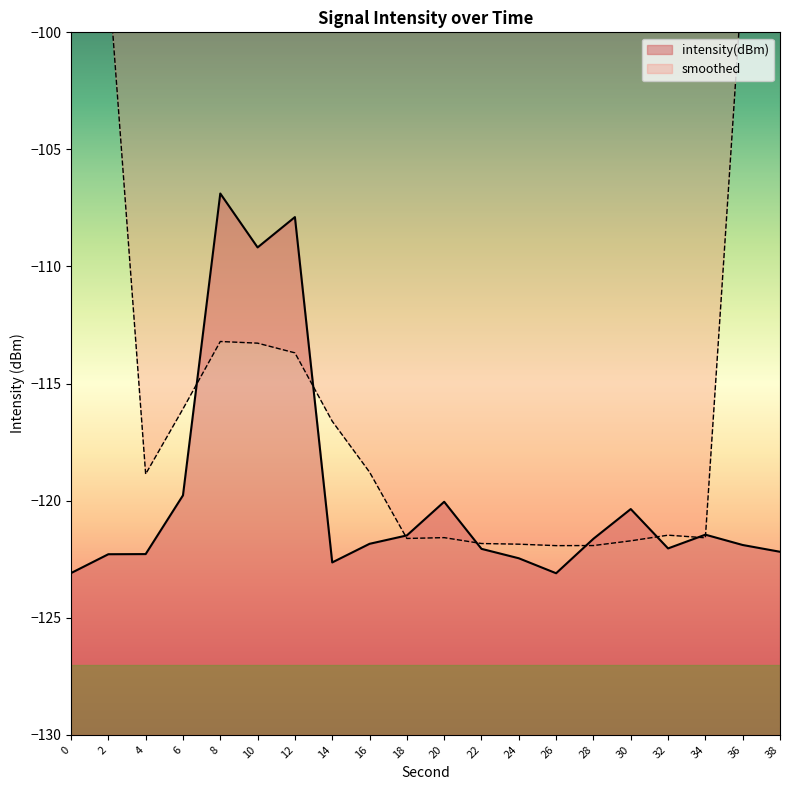

Rank the categories by value from highest to lowest.

8, 12, 10, 6, 20, 30, 34, 18, 28, 16, 36, 32, 22, 38, 4, 2, 24, 14, 0, 26